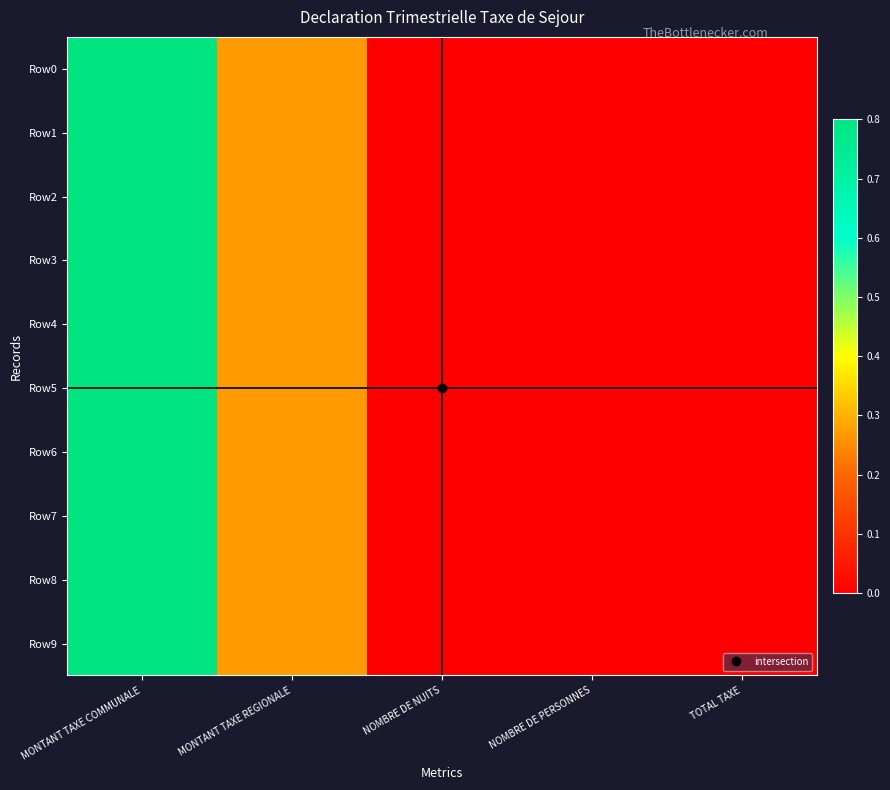

Which series changed the most between MONTANT TAXE COMMUNALE and MONTANT TAXE REGIONALE?

Row0